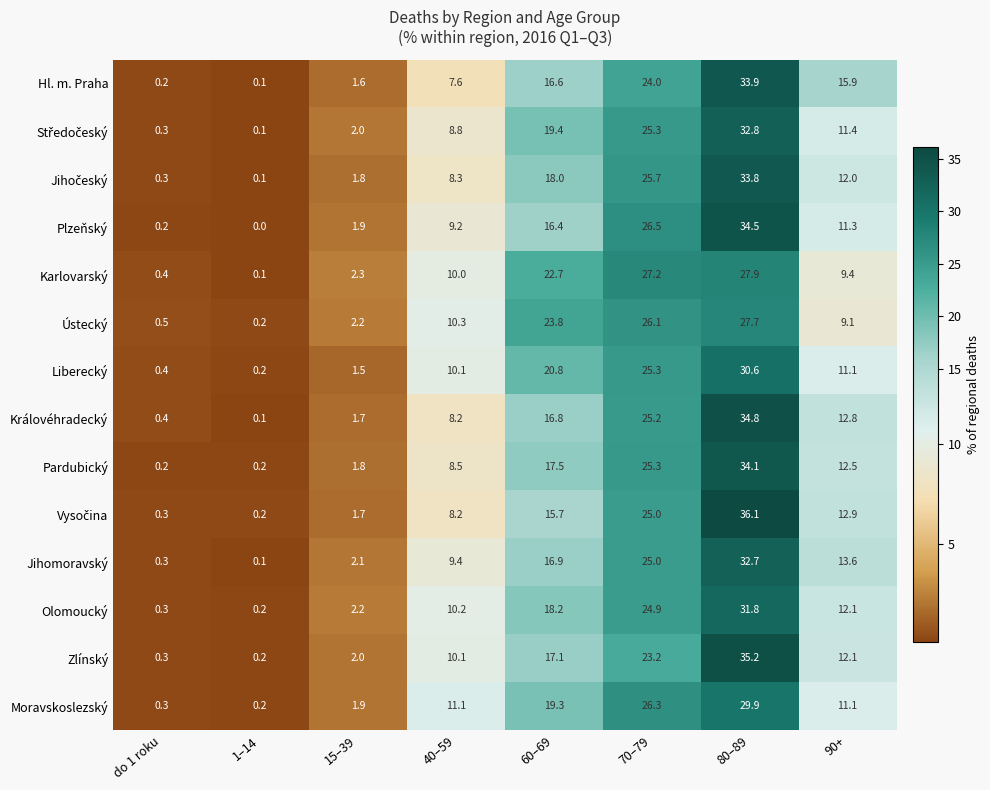

At which label does Olomoucký first exceed 12?

60–69